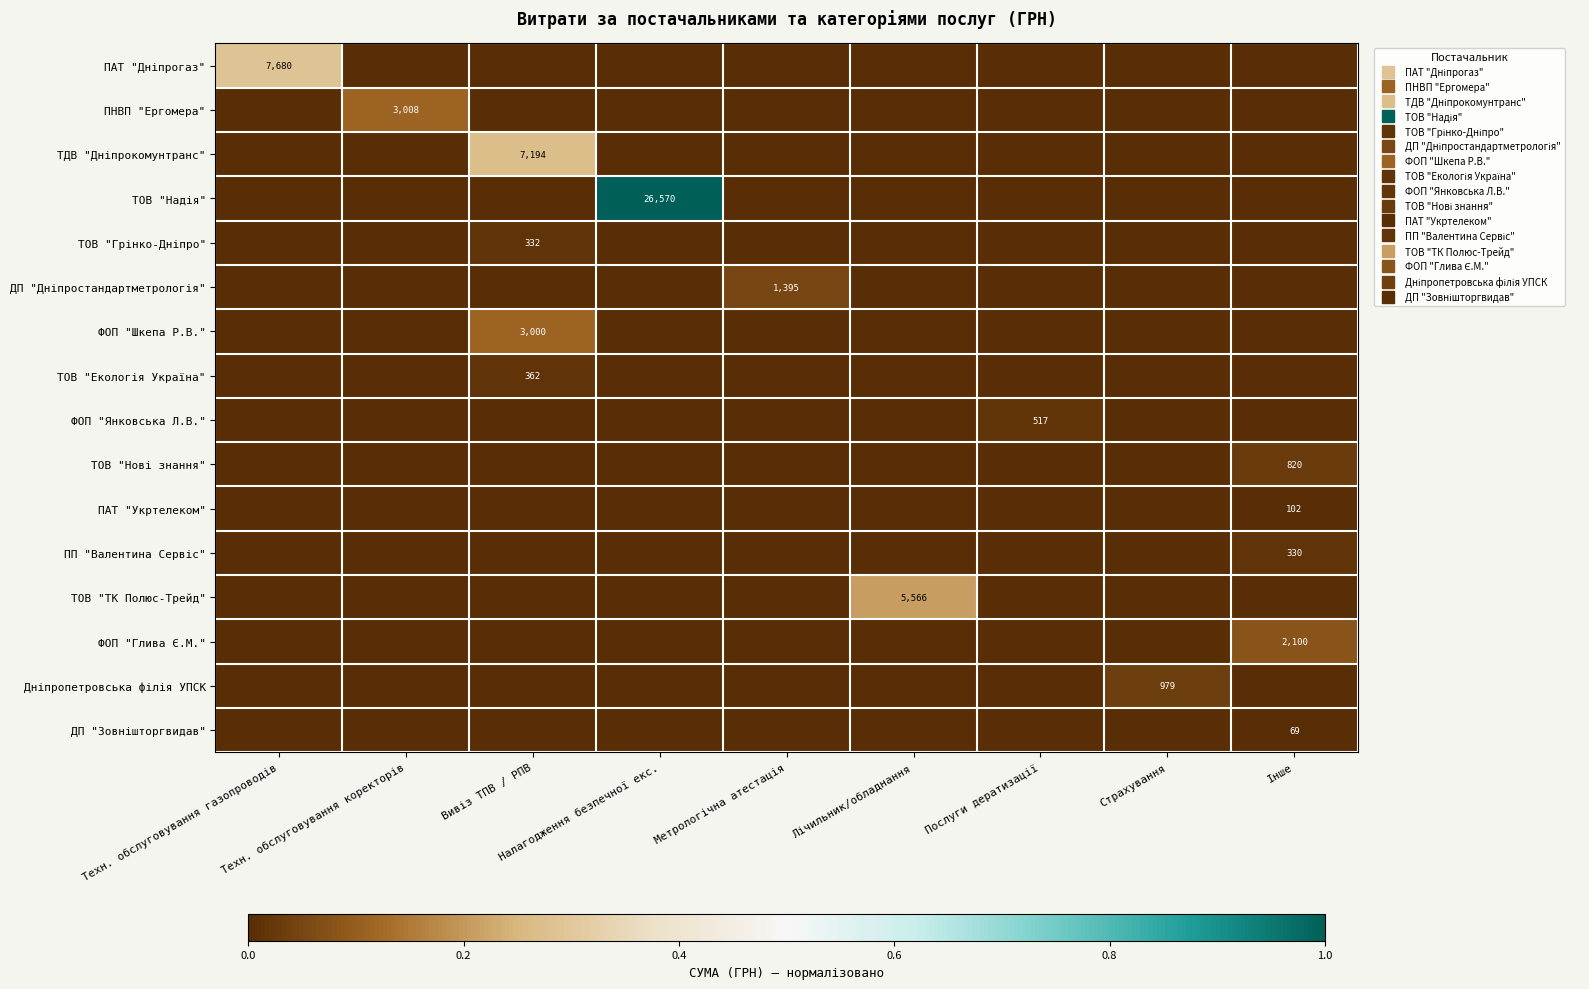

Rank the series at Страхування from lowest to highest value.

ПАТ "Дніпрогаз", ПНВП "Ергомера", ТДВ "Дніпрокомунтранс", ТОВ "Надія", ТОВ "Грінко-Дніпро", ДП "Дніпростандартметрологія", ФОП "Шкепа Р.В.", ТОВ "Екологія Україна", ФОП "Янковська Л.В.", ТОВ "Нові знання", ПАТ "Укртелеком", ПП "Валентина Сервіс", ТОВ "ТК Полюс-Трейд", ФОП "Глива Є.М.", ДП "Зовнішторгвидав", Дніпропетровська філія УПСК